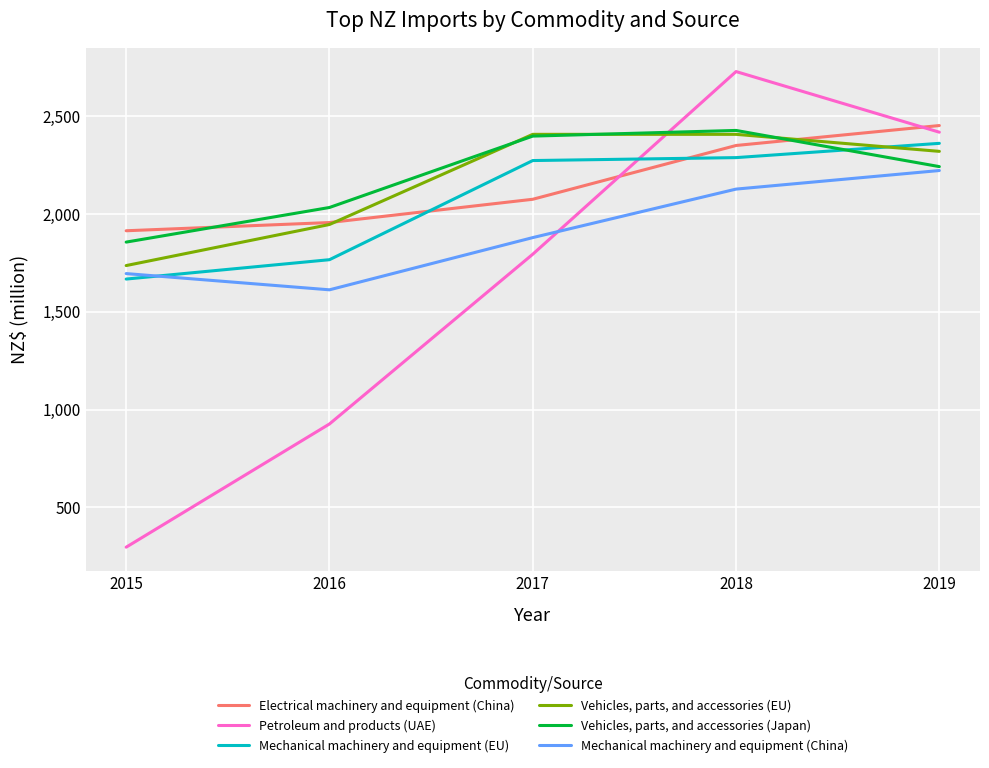

How many intersections are there between Vehicles, parts, and accessories (EU) and Petroleum and products (UAE)?

1